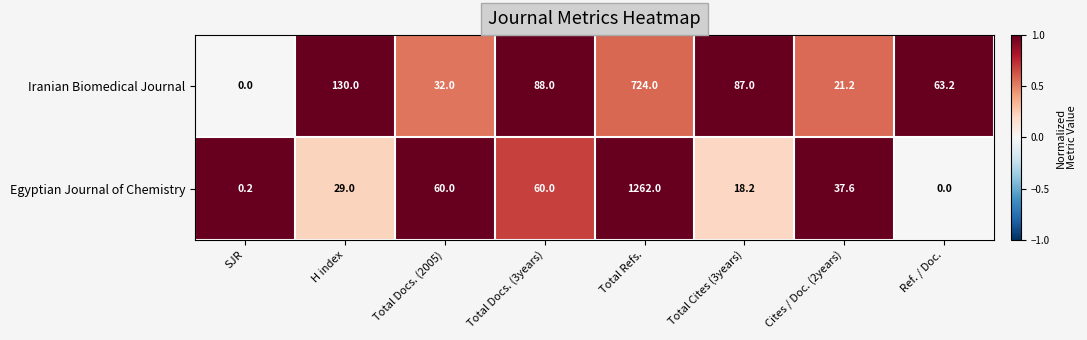

Rank the series by their maximum value, from highest to lowest.

Egyptian Journal of Chemistry, Iranian Biomedical Journal